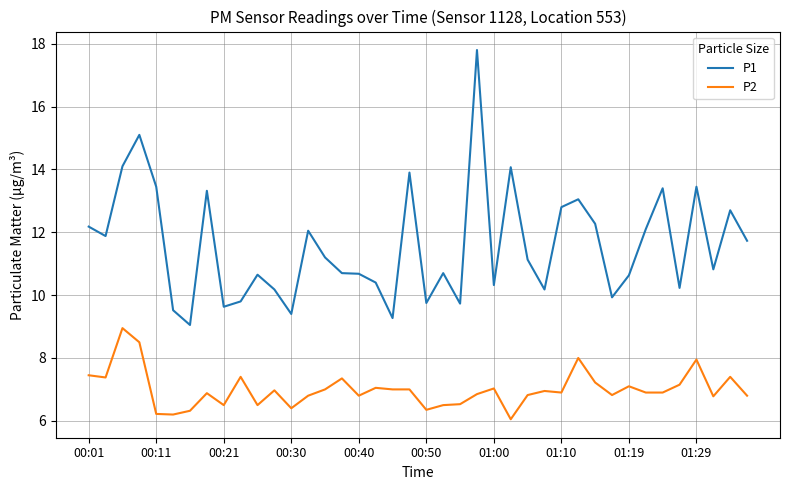

Which series has the widest spread of values?

P1